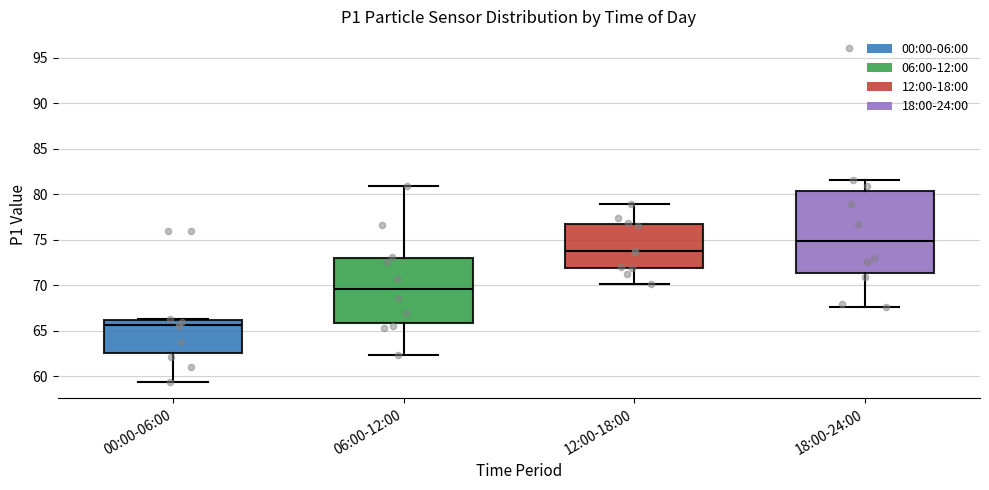

Reading left to right, transcribe this box plot: for each box, give where its median line is, the range the box spans, and where its two whiskers end, as read against the y-axis. The values are not printed on the chart, so give them approximately, as read against the axis.

00:00-06:00: median 65.5, box 62.5 to 66.0, whiskers 59.5 to 66.5
06:00-12:00: median 69.5, box 66.0 to 73.0, whiskers 62.5 to 81.0
12:00-18:00: median 73.5, box 72.0 to 76.5, whiskers 70.0 to 79.0
18:00-24:00: median 75.0, box 71.5 to 80.5, whiskers 67.5 to 81.5